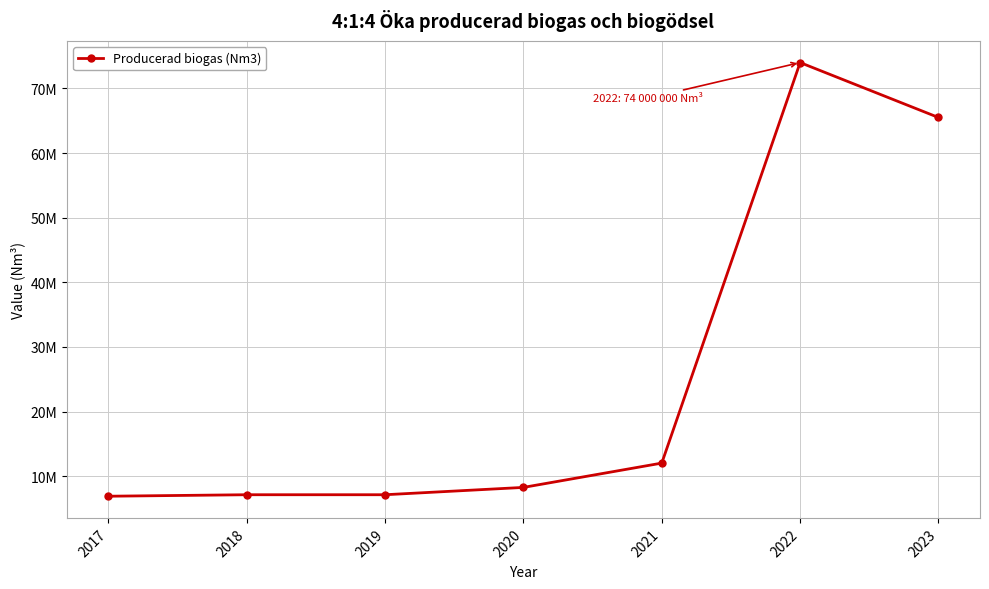

Between 2018 and 2022, which is larger?

2022